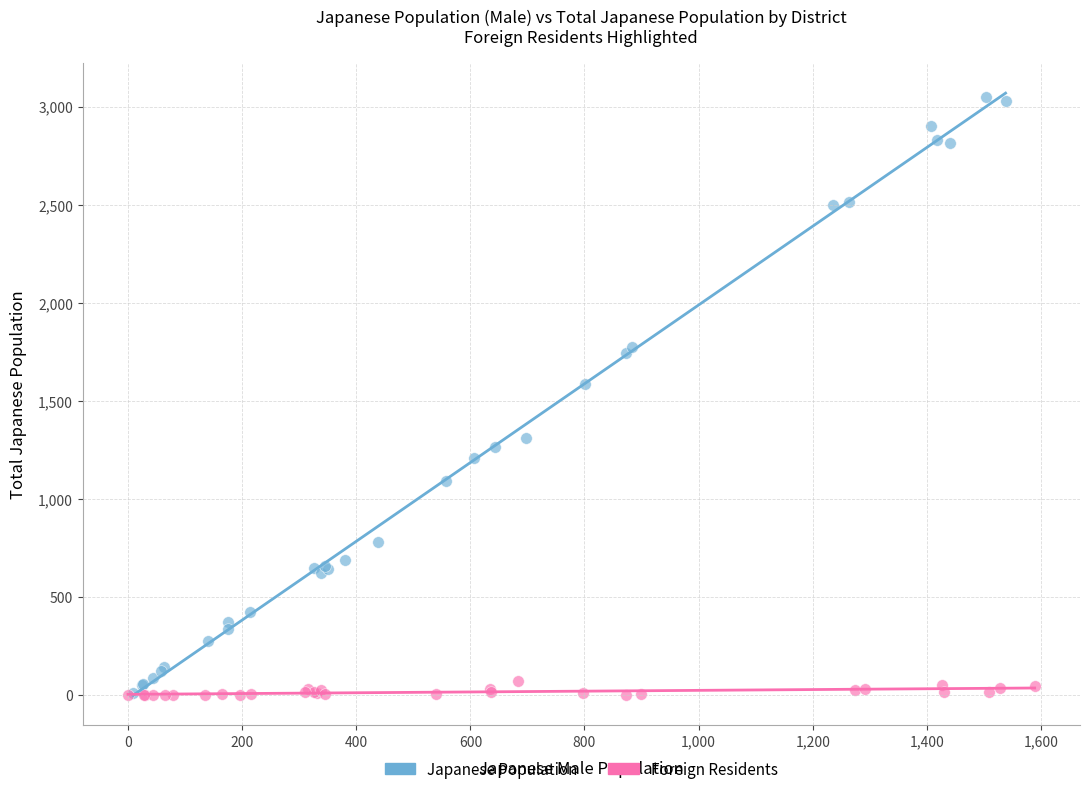

Which series has the largest Y range (max minus min)?

Japanese Population